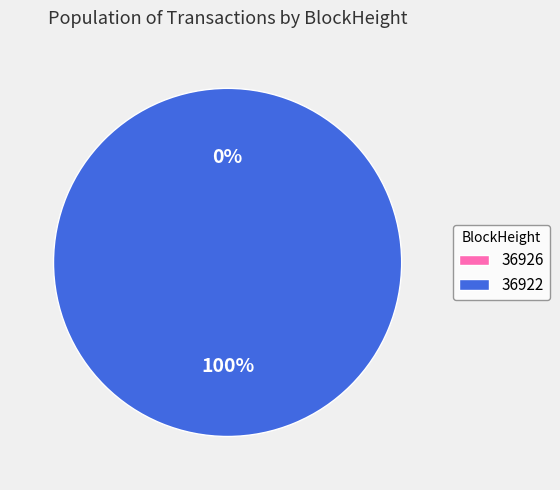

To the nearest percent, what is the combined percentage of 36926 and 36922?

100%